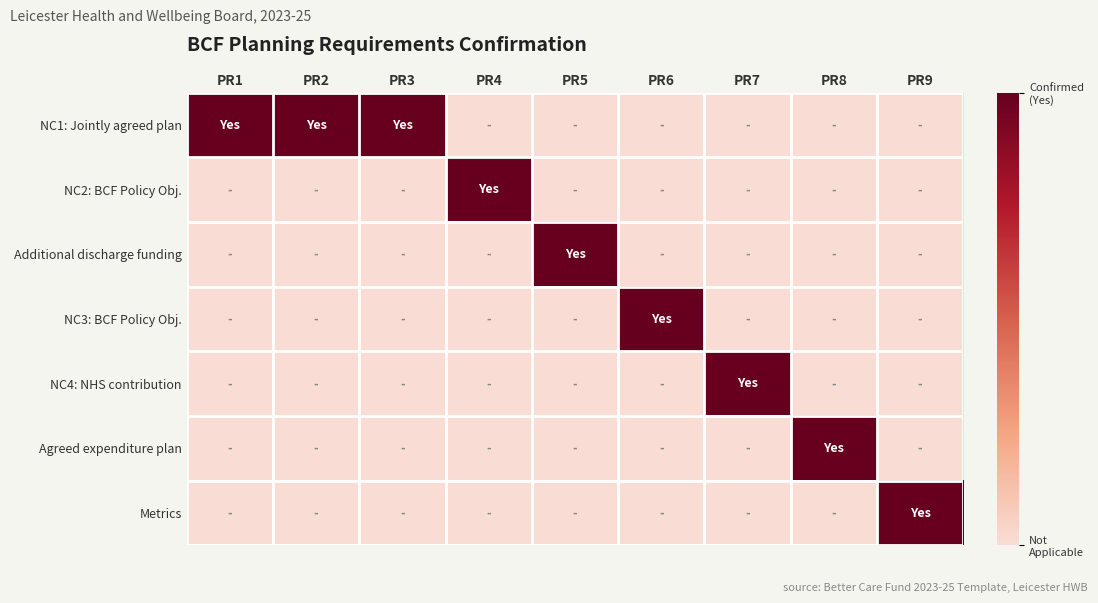

At how many categories does at least one series exceed 0?

9